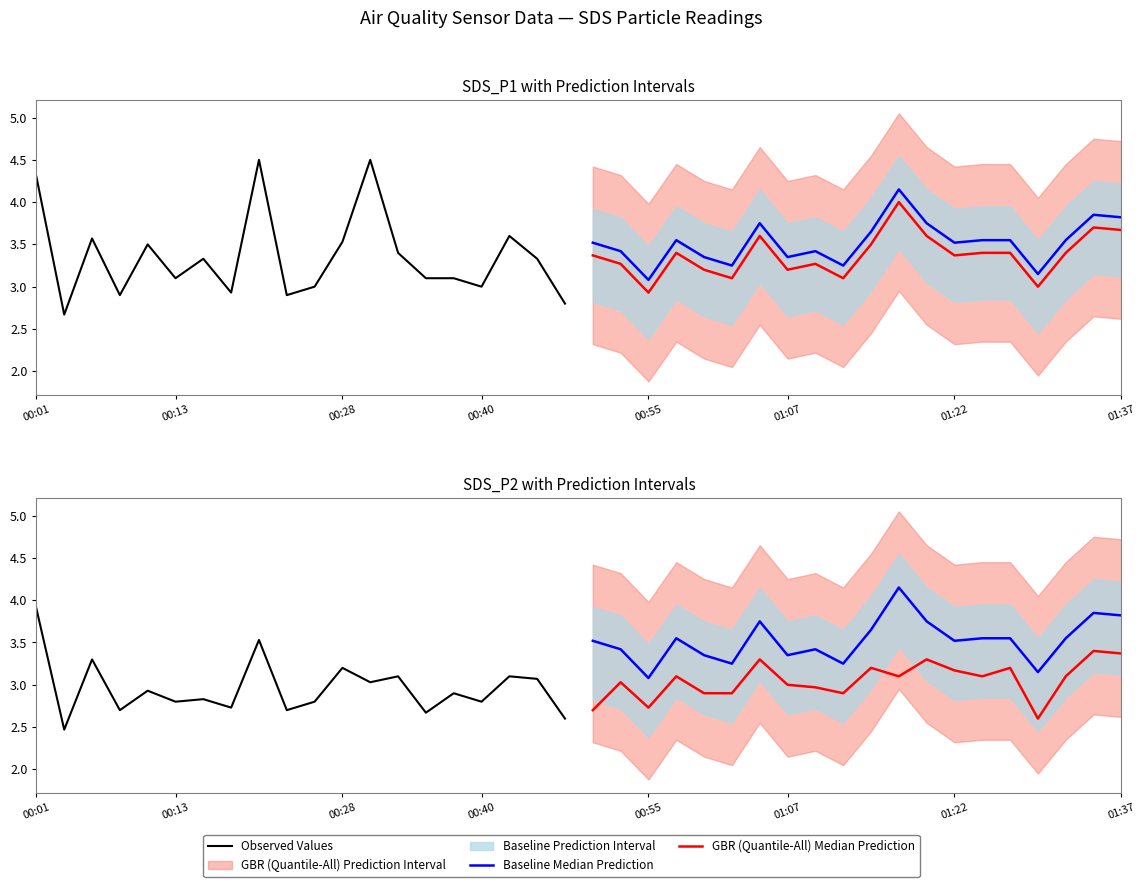

Is the value of Observed Values at 12 greater than the value of GBR (Quantile-All) Median Prediction at 19?

No